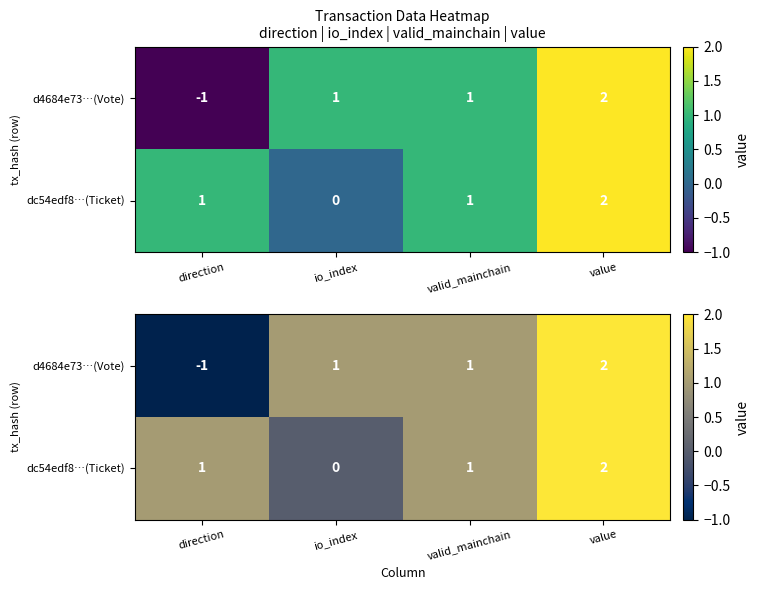

Between io_index and value, which series saw the biggest shift?

dc54edf8…(Ticket)